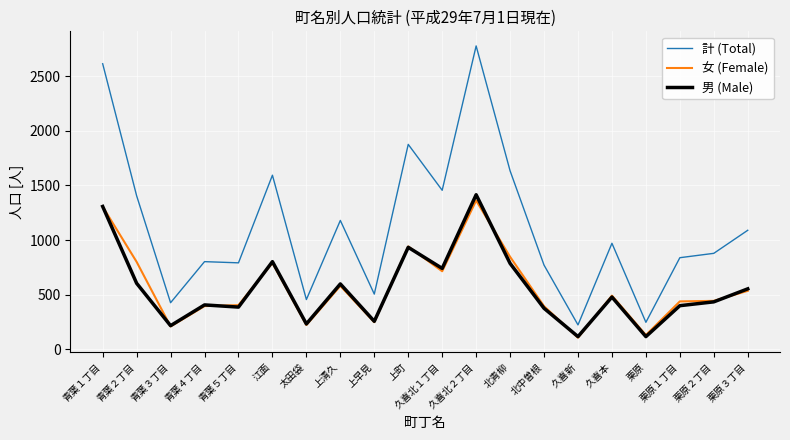

How many lines are shown in the chart?

3